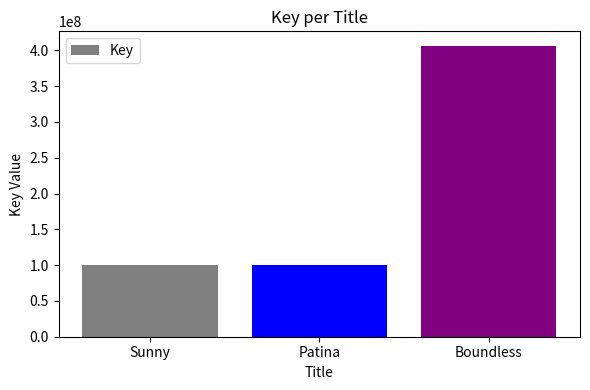

What is the sum of all values?

606592494